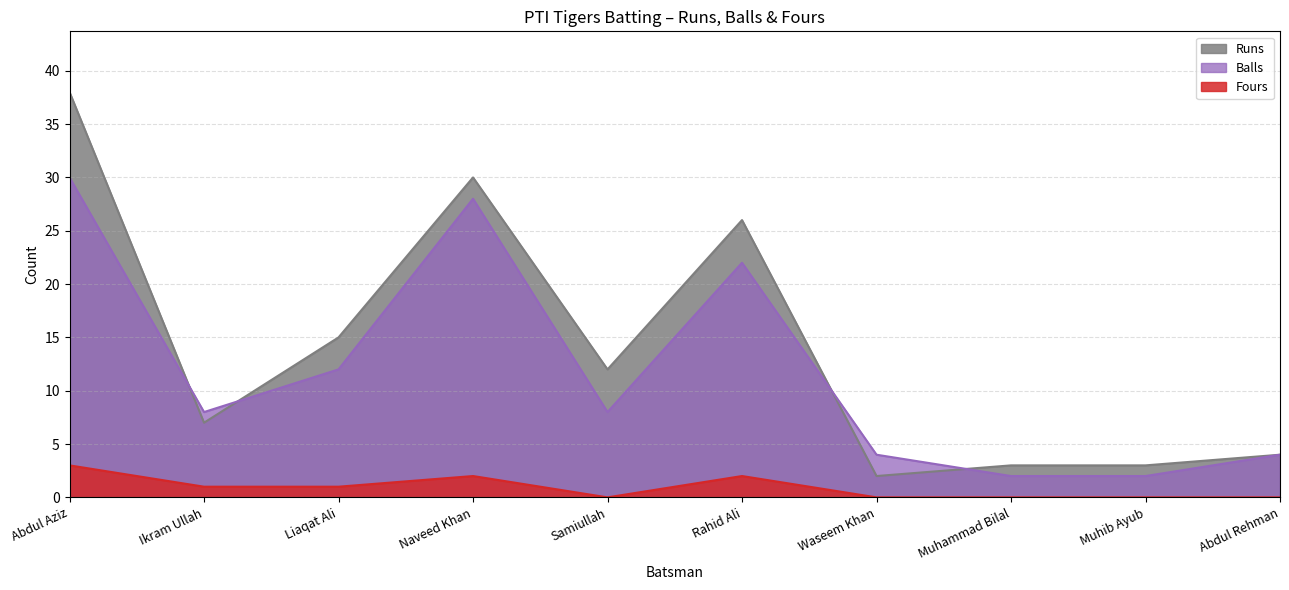

The Fours series shows -1 at Muhammad Bilal. True or false?

False